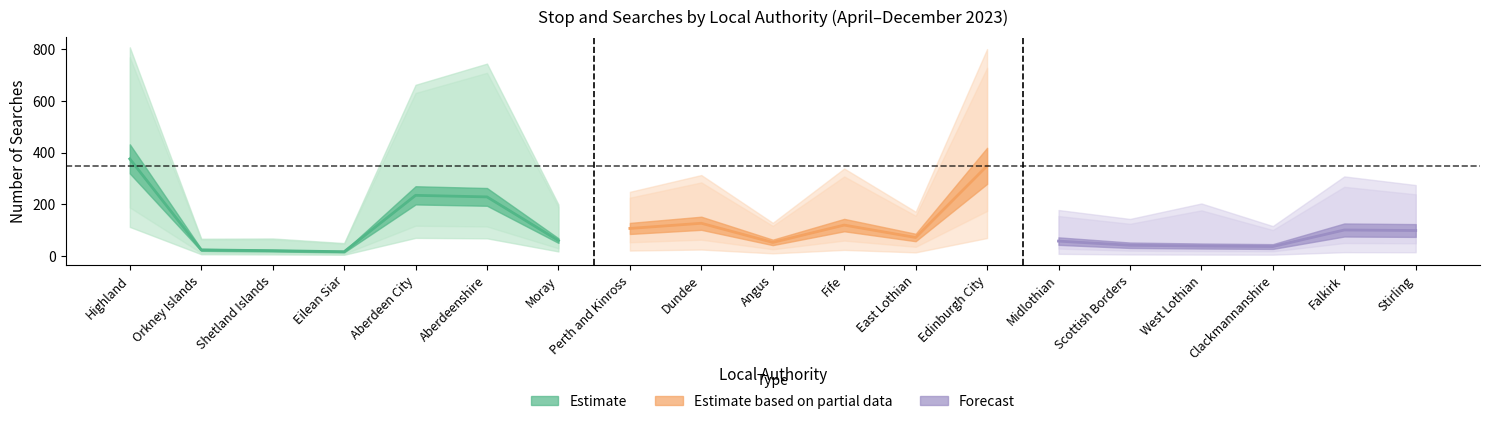

At which category is the sum across all series the highest?

Highland